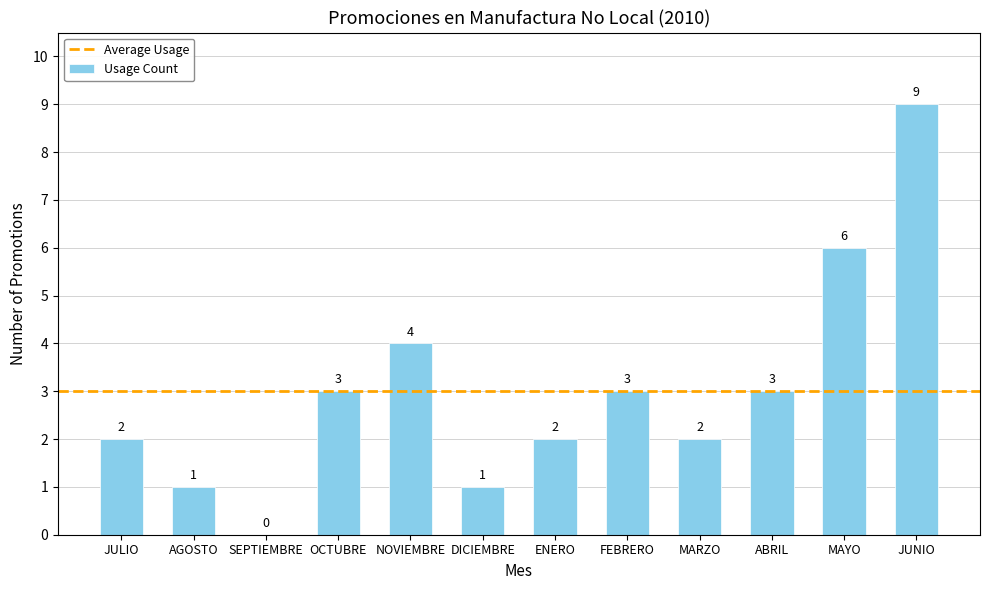

The chart shows a value of 2 at MARZO. True or false?

True